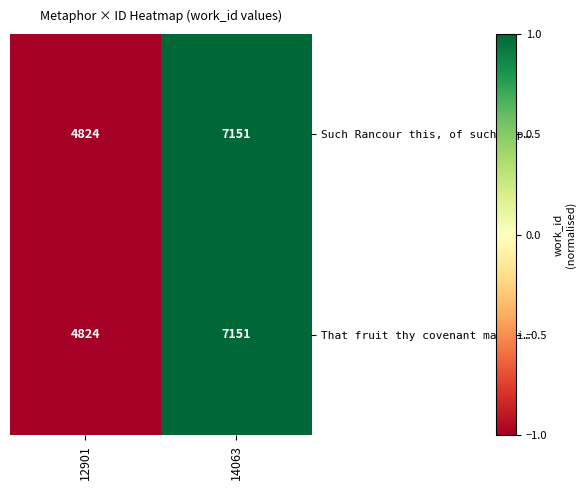

At which category does the chart reach its peak across all series?

14063